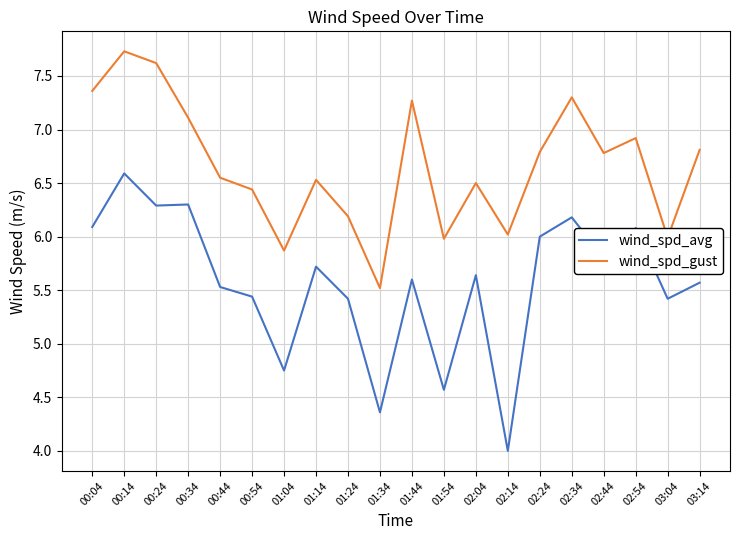

How many lines are shown in the chart?

2